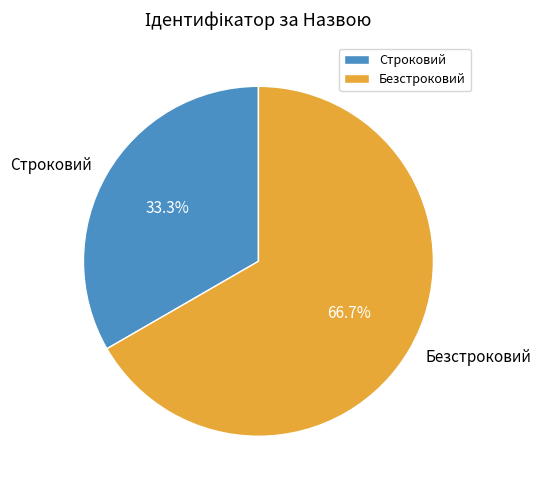

Does Строковий represent more than half of the total?

No